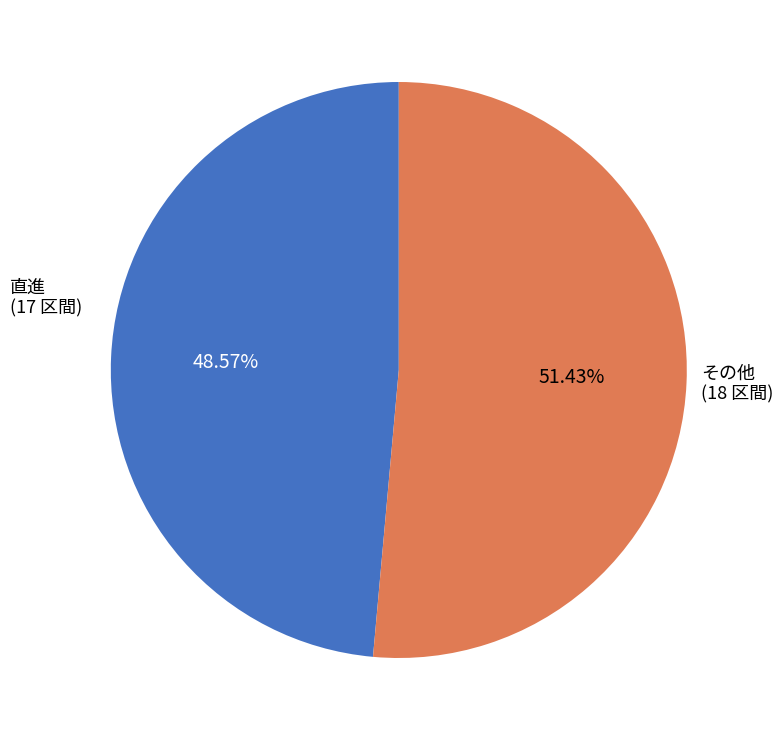

Is there any slice that represents more than half of the pie?

Yes